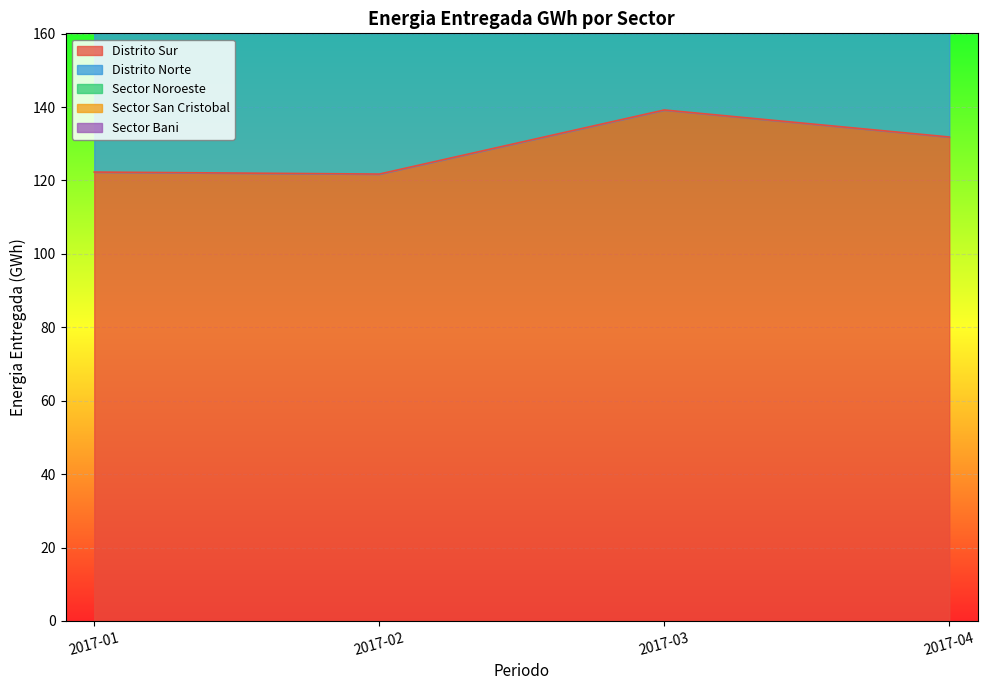

How many values in the Sector Bani series exceed 20?

3